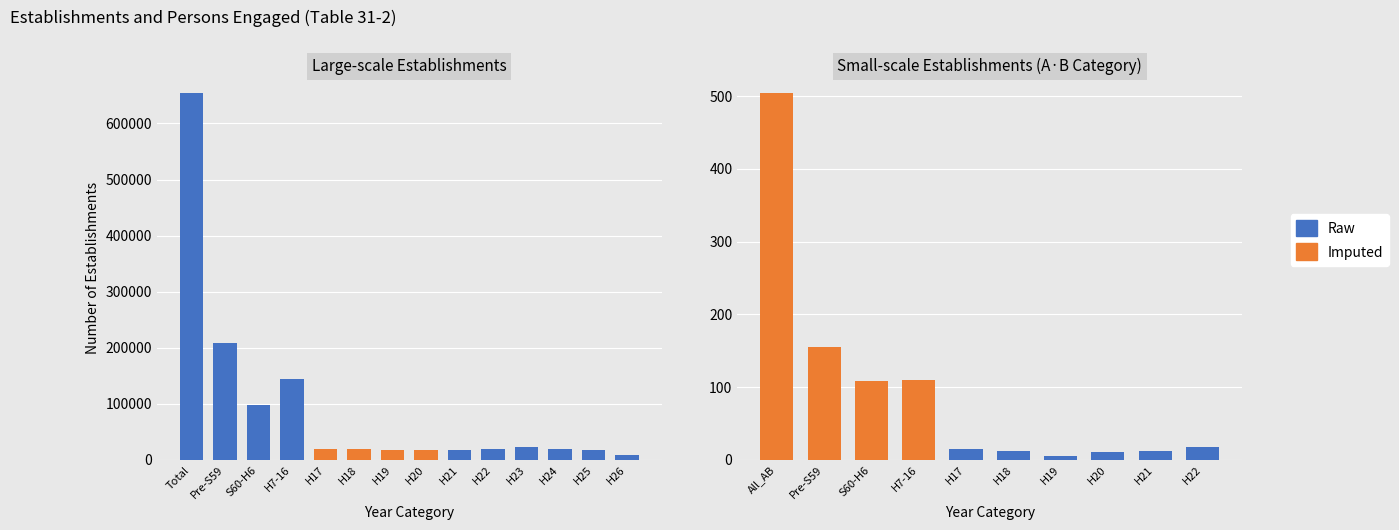

The value of Imputed at H19 is 0. True or false?

True